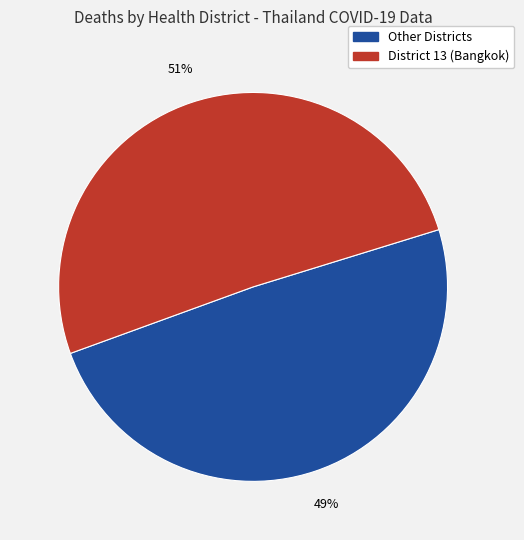

Does any single category account for the majority?

Yes